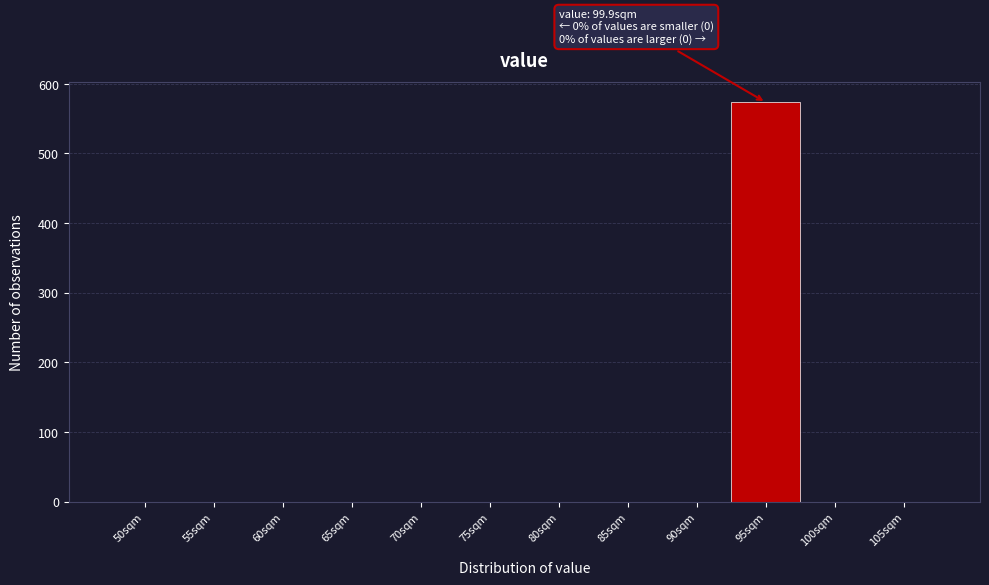

Reading right to left, list all the values displayed in this chart.

105sqm=0	100sqm=0	95sqm=573	90sqm=0	85sqm=0	80sqm=0	75sqm=0	70sqm=0	65sqm=0	60sqm=0	55sqm=0	50sqm=0